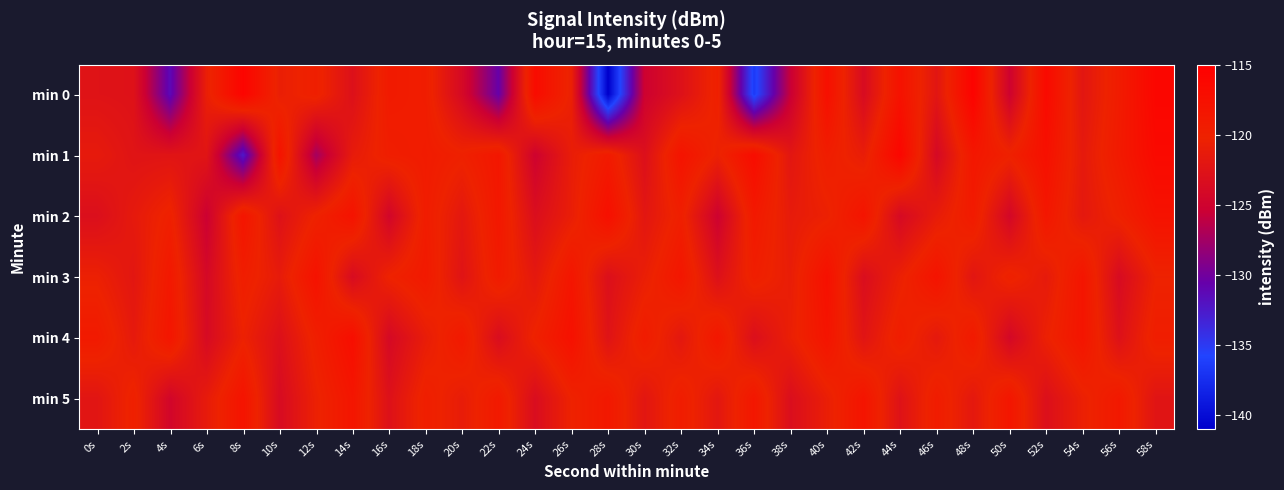

At 20s, list the series in order from smallest to largest.

min 0, min 3, min 2, min 5, min 1, min 4